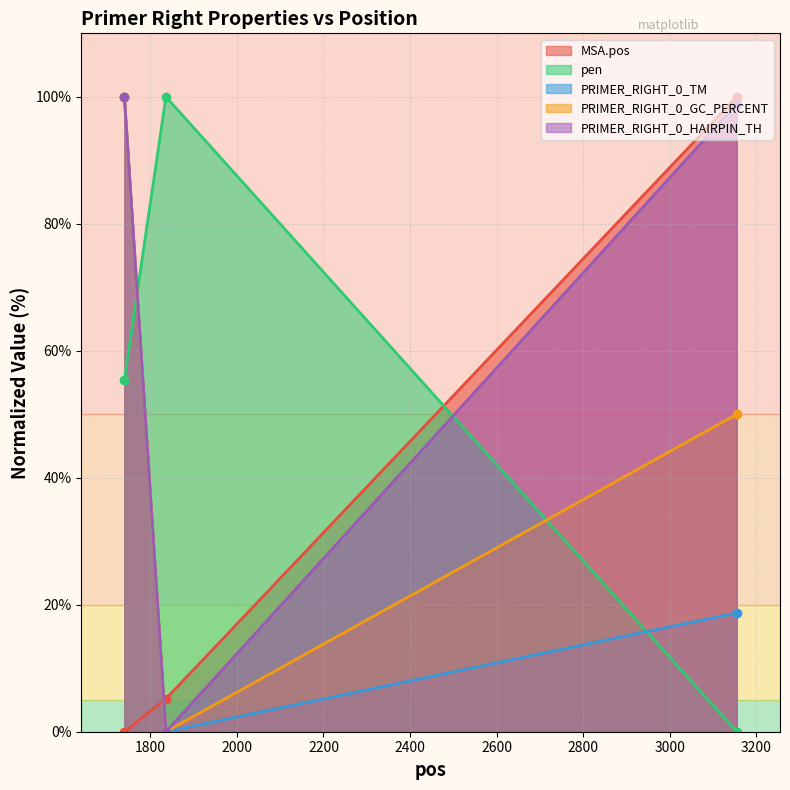

What is the value of the PRIMER_RIGHT_0_GC_PERCENT point at the 1st from the left?

100.0